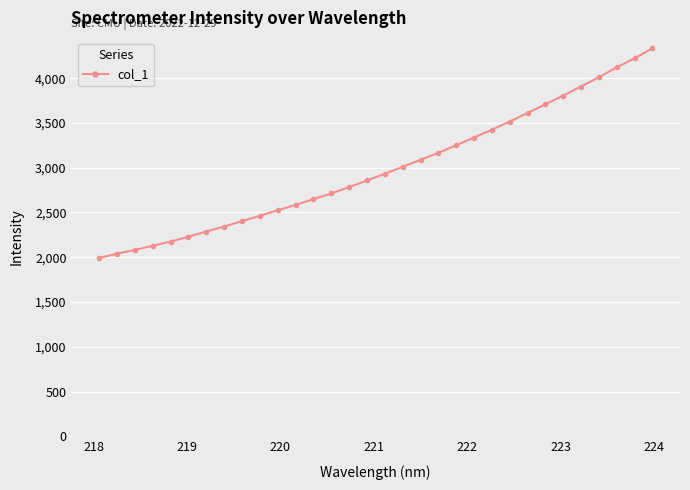

What is the smallest value displayed?

1991.4